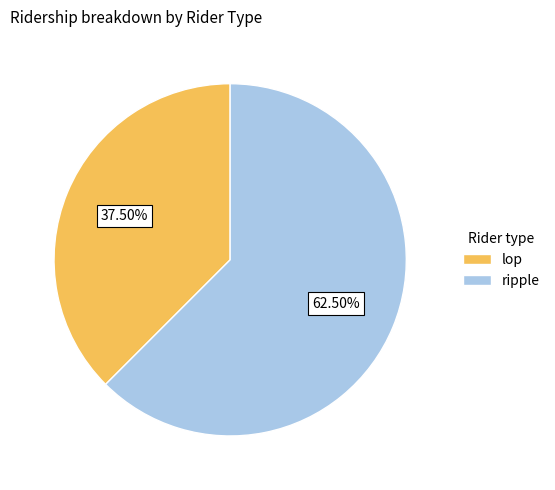

To the nearest percent, what is the difference between the largest and smallest slice percentages?

25%